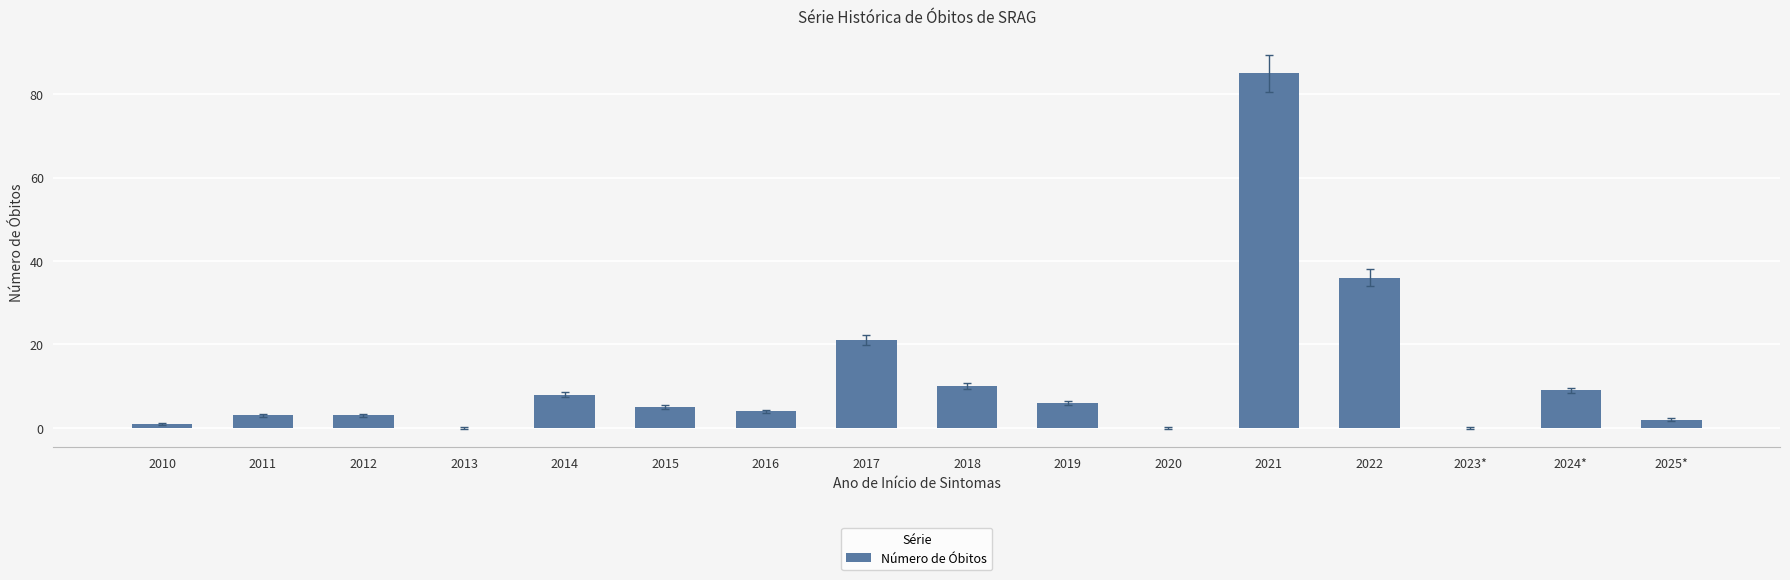

Is it true that the value at 2016 is 7?

False